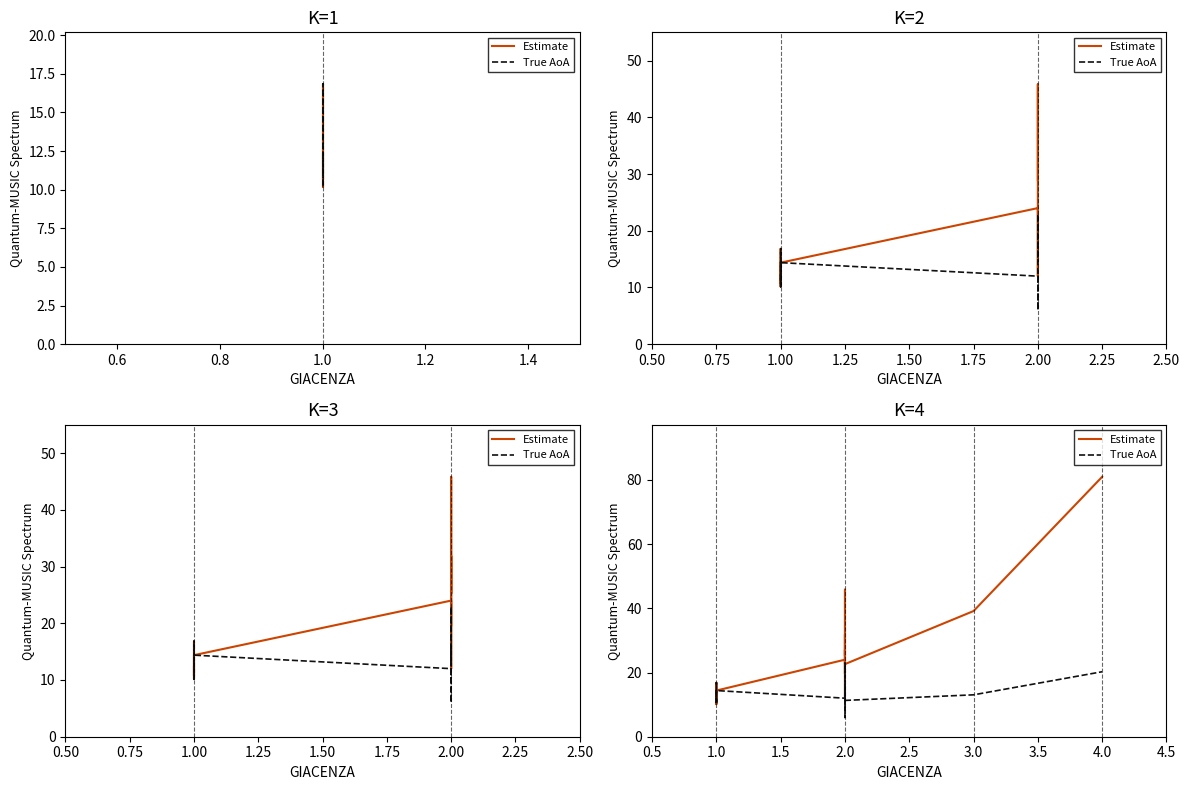

What is the label of the 10th point from the right?

2.0